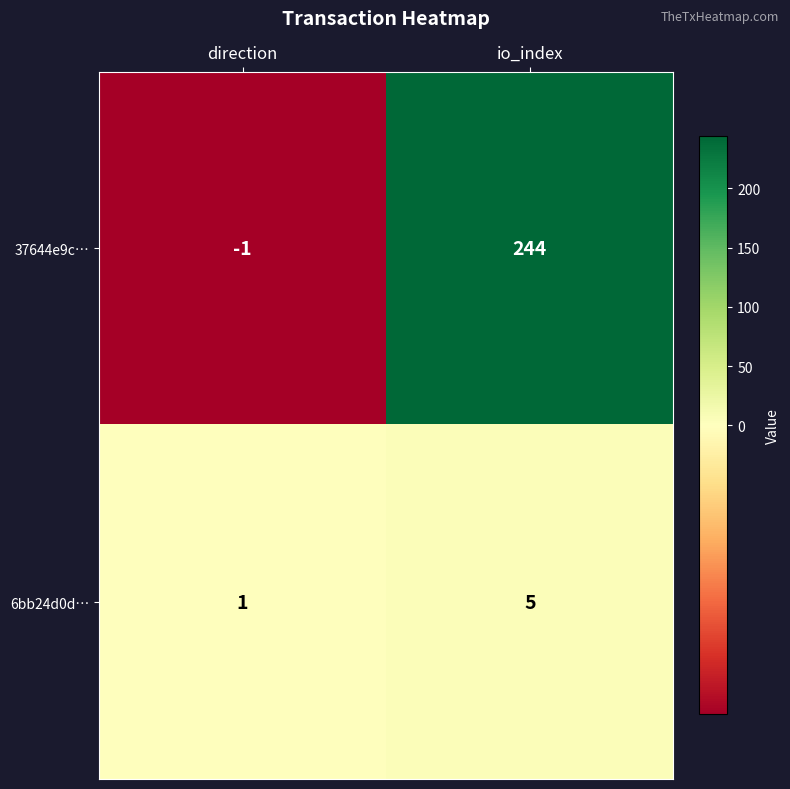

The value of 6bb24d0d… at io_index is 5. True or false?

True